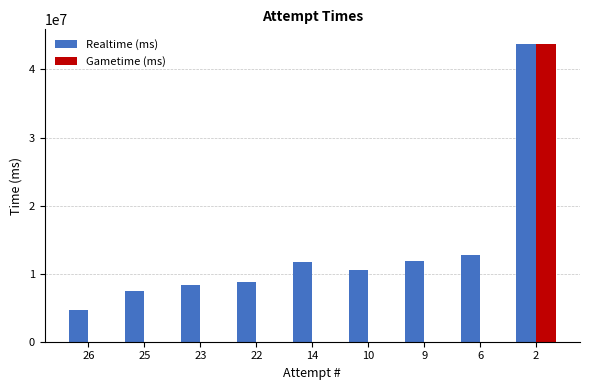

Is the value of Gametime (ms) at 14 greater than the value of Realtime (ms) at 10?

No